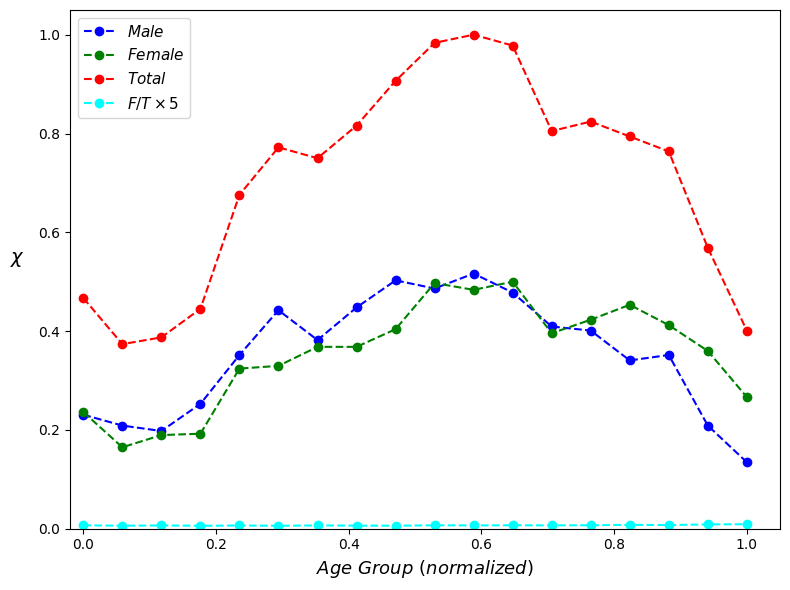

Is this an area chart (filled region under the line)?

No